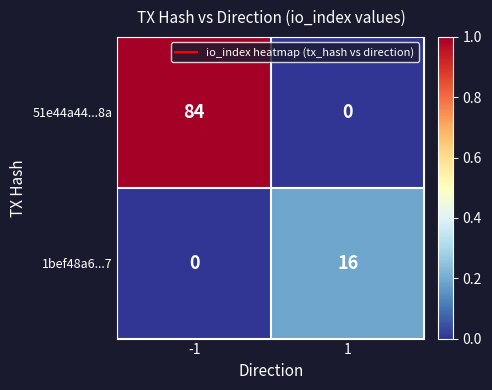

What is the sum of all 51e44a44...8a values?

84